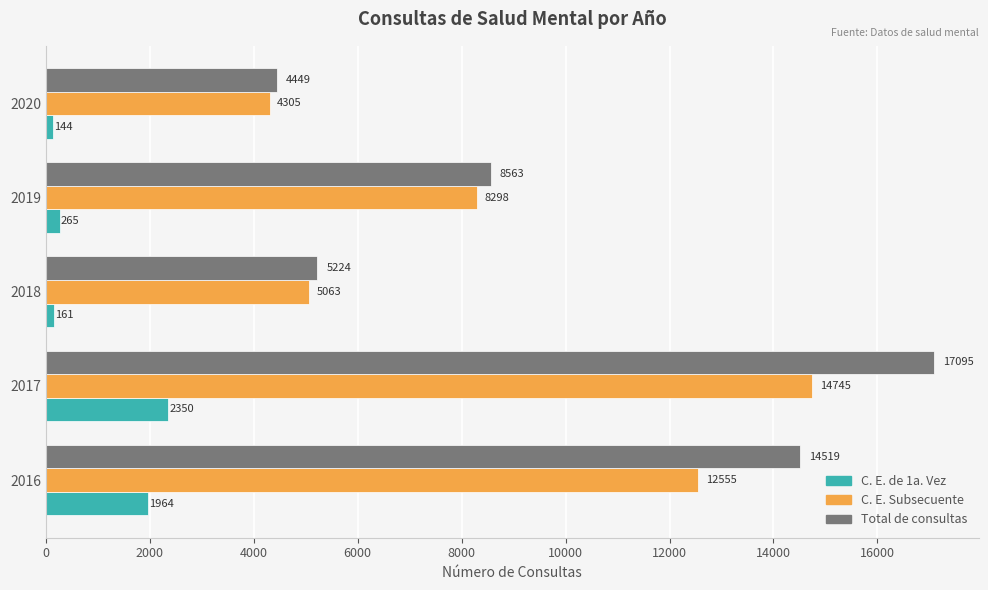

At which category is the sum across all series the highest?

2017